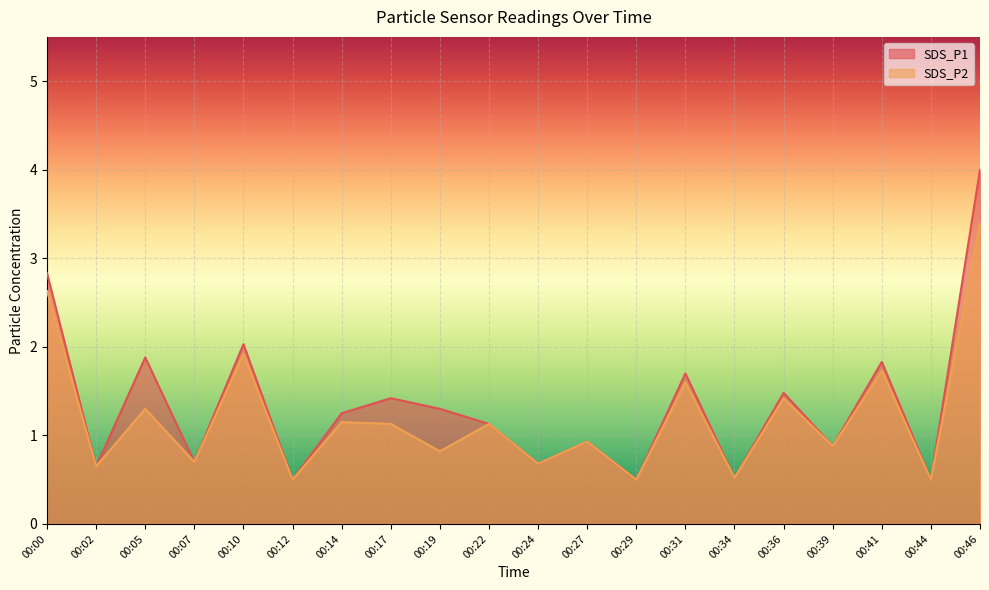

The value of SDS_P1 at 00:39 is 1.6. True or false?

False